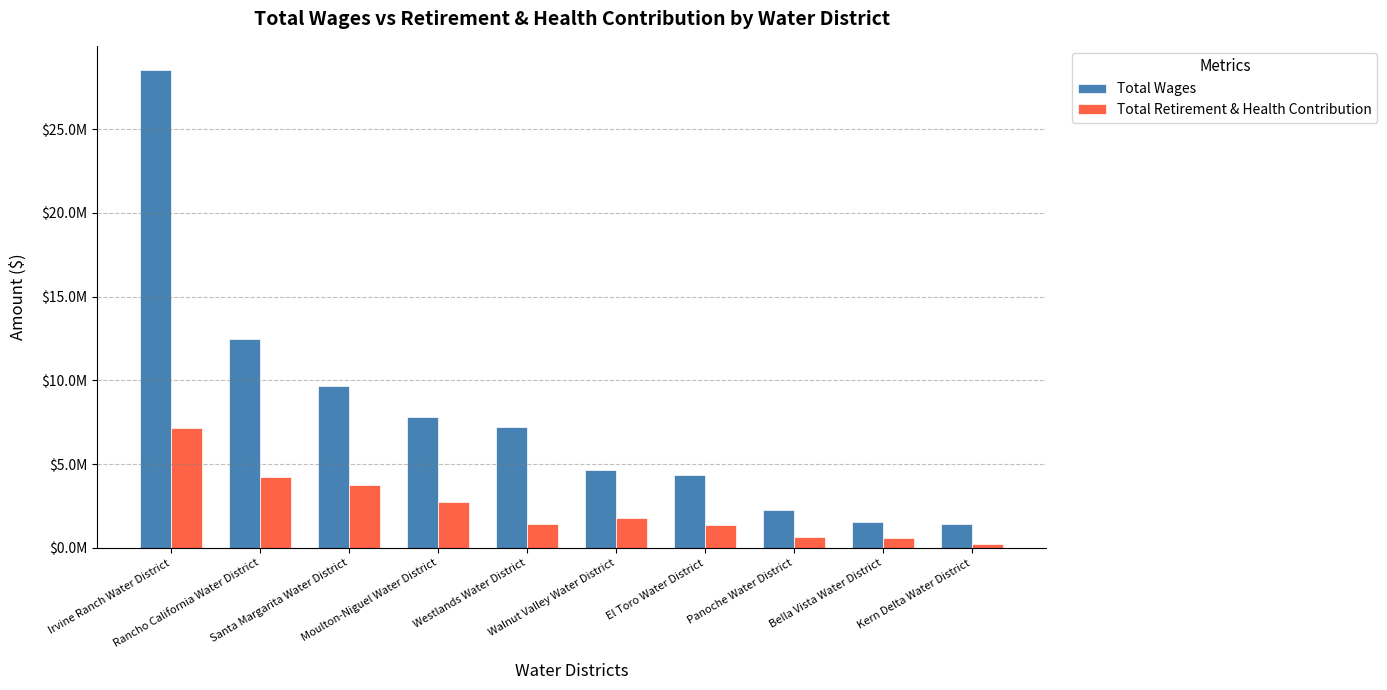

What is the difference between the maximum and minimum values in the Total Wages series?

27097117